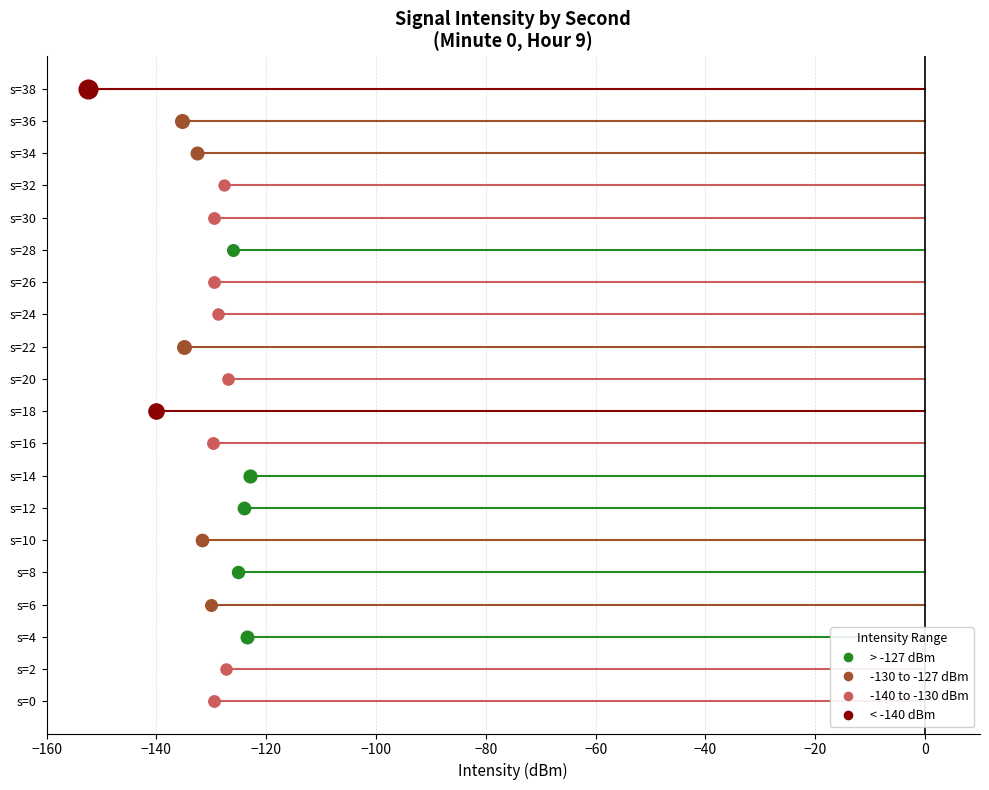

What is the change in value from 22 to 34?

+2.4